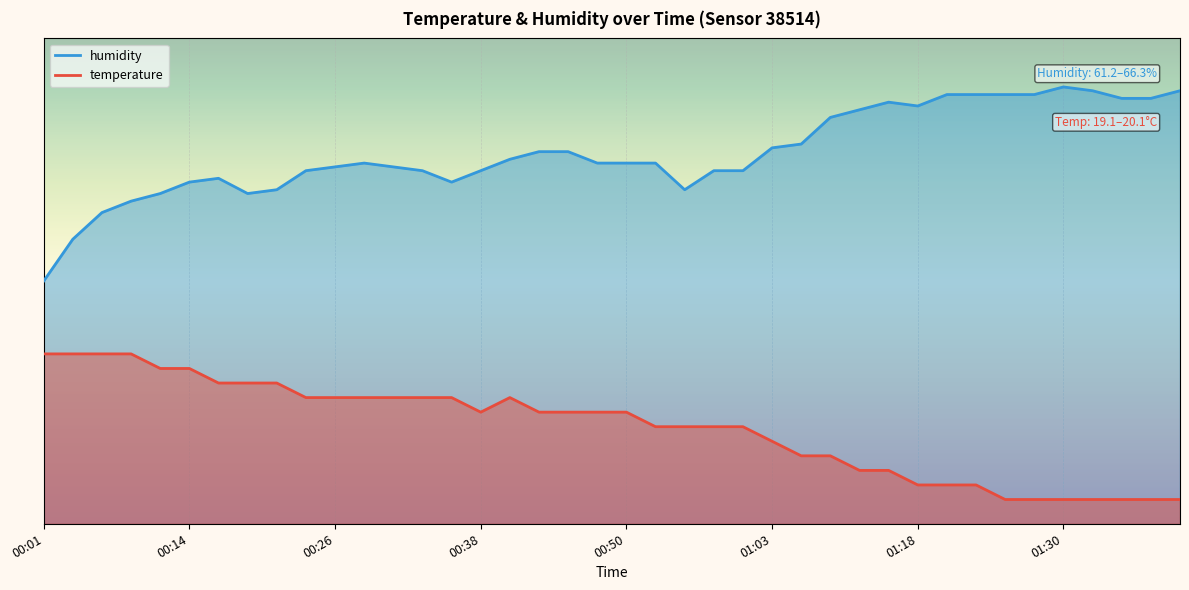

Which series has the largest total across all categories?

humidity